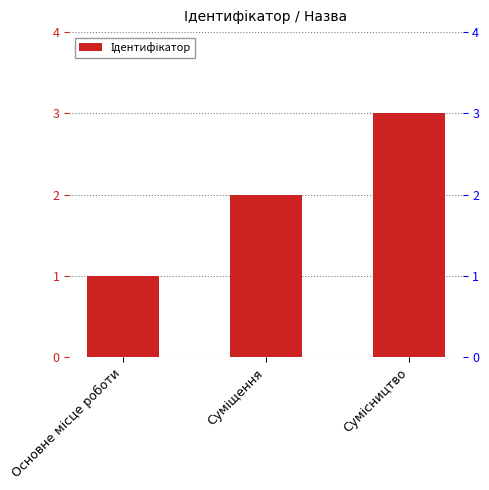

List the labels in order of value, largest first.

Сумісництво, Суміщення, Основне місце роботи